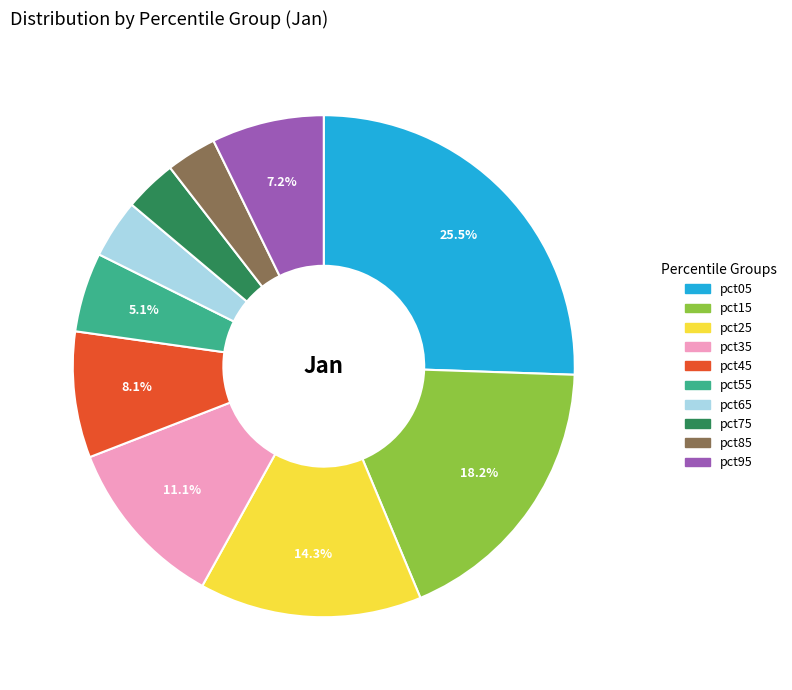

What is the largest slice in the pie chart?

pct05